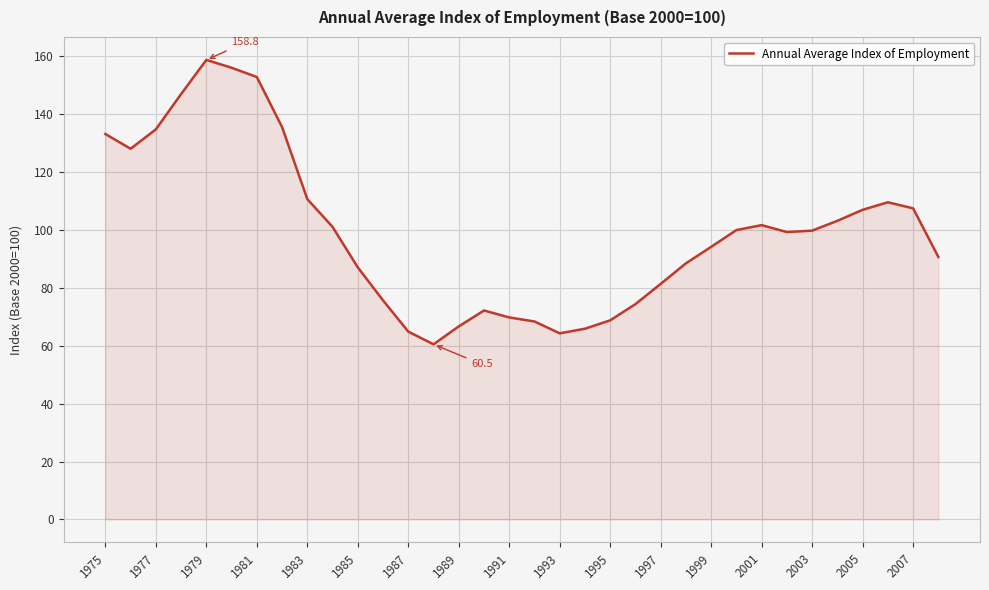

What is the difference between the maximum and minimum values?

98.3